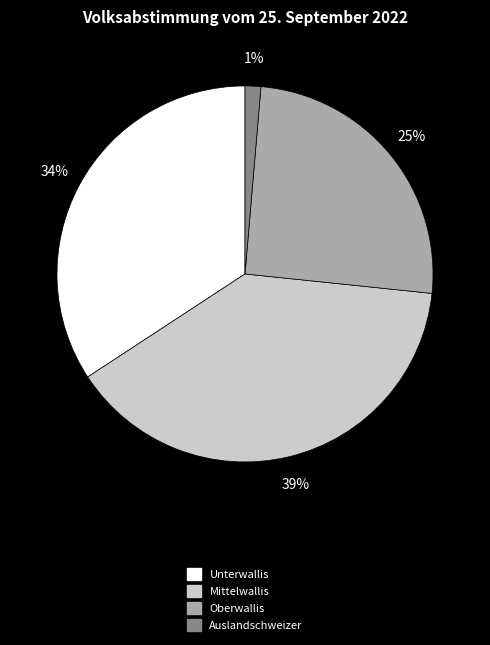

How many slices are in this pie chart?

4